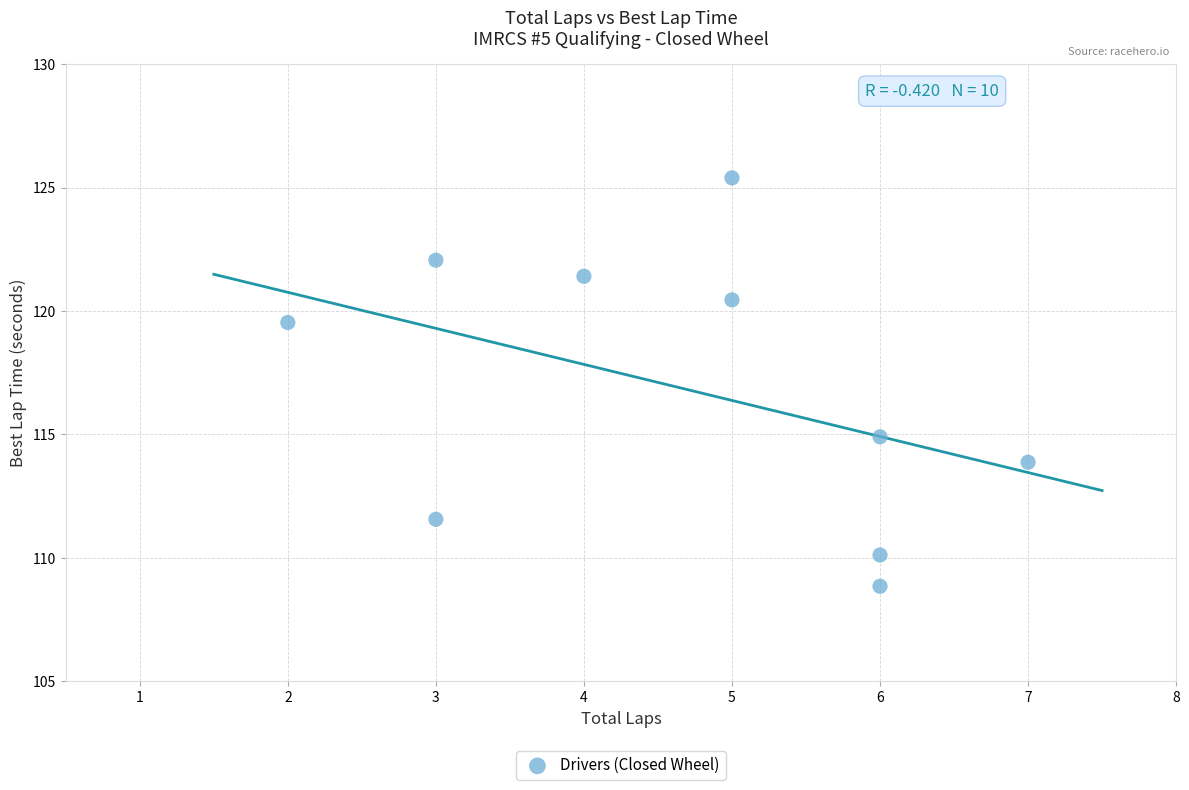

What Y value in the scatter plot is closest to 117?

114.9